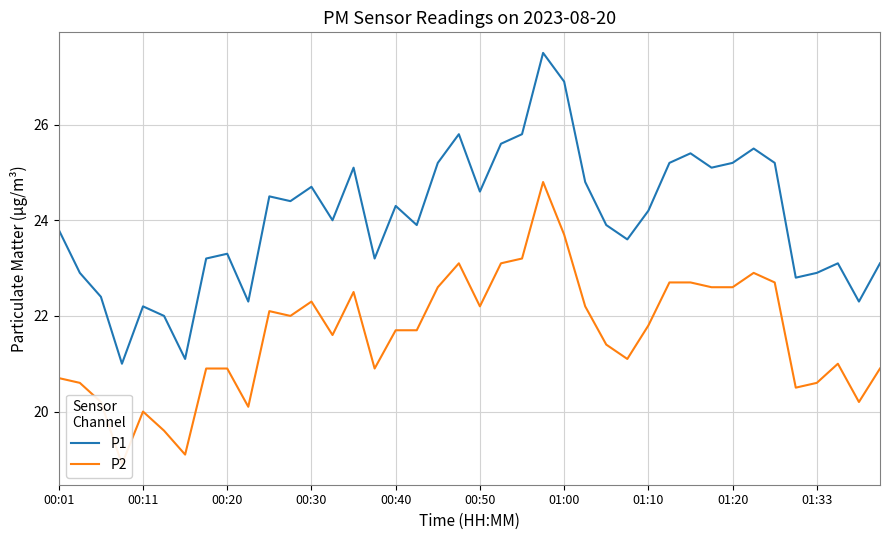

What is the maximum value for P1?

27.5